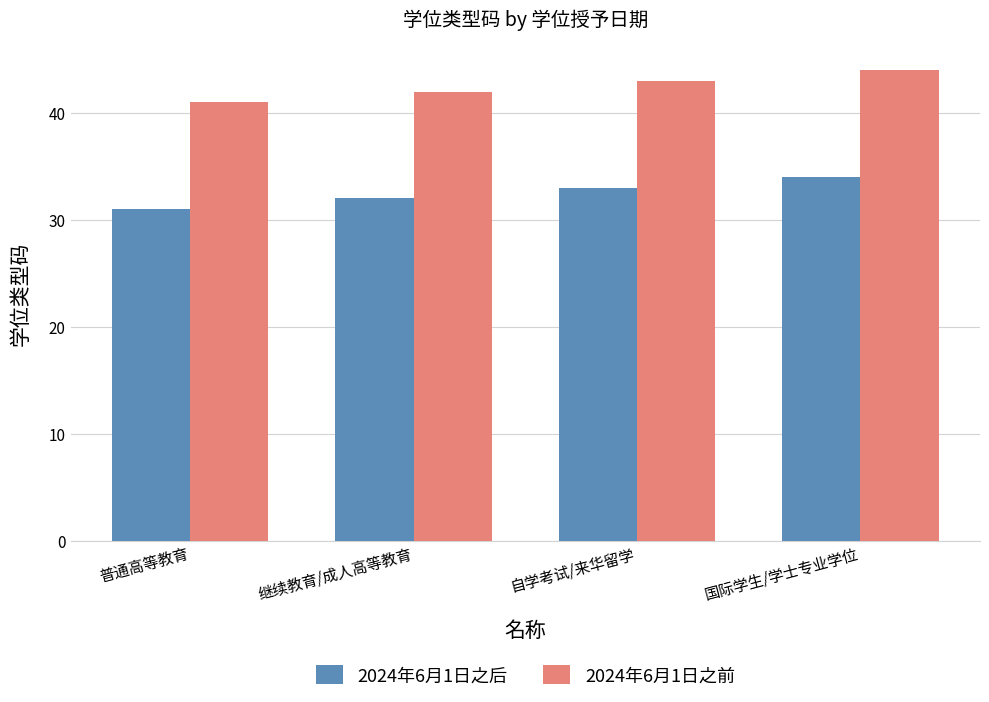

What is the difference between the second highest and second lowest values in the 2024年6月1日之前 series?

1